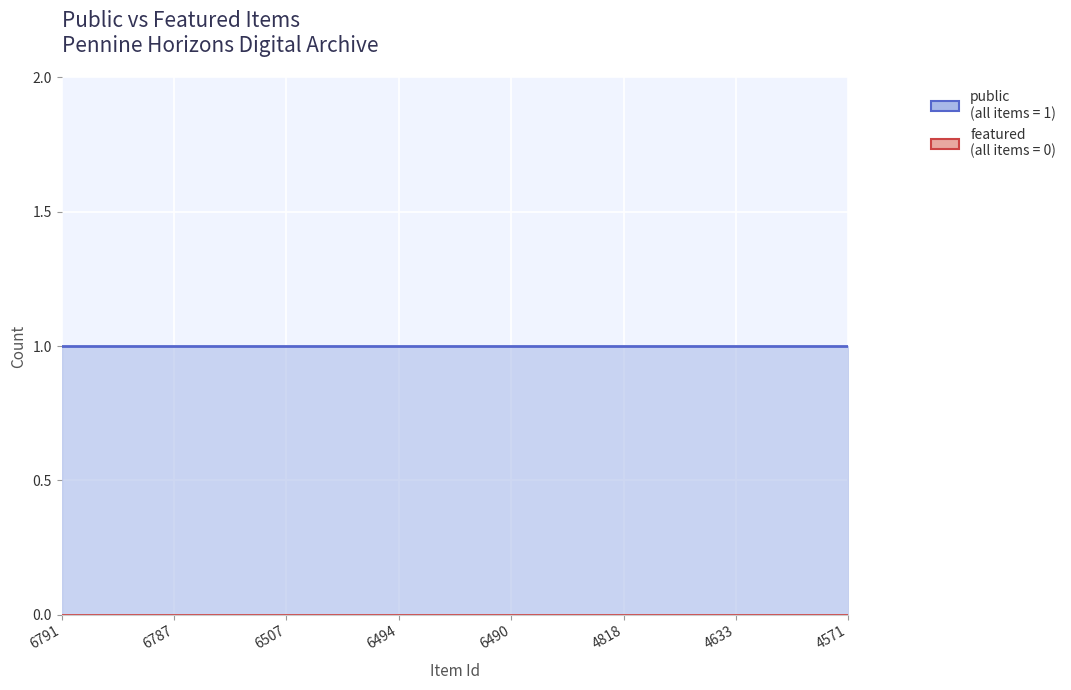

True or false: featured and public intersect in this chart.

False